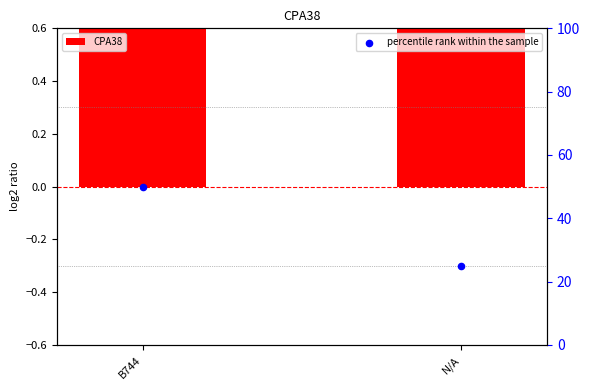

At how many categories does at least one series exceed 43?

1